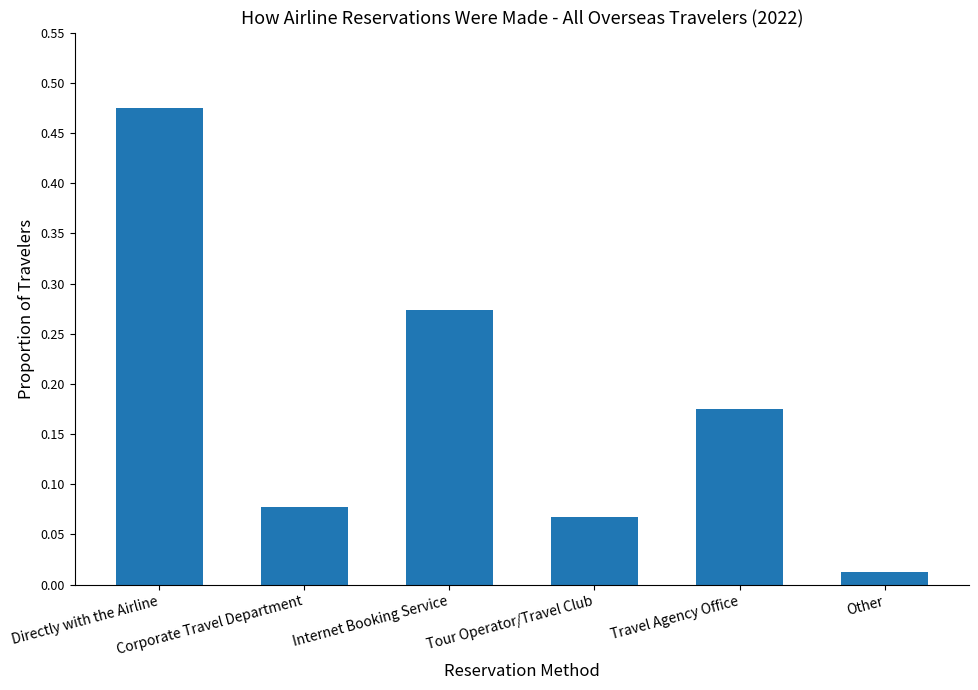

Rank the categories by value from lowest to highest.

Other, Tour Operator/Travel Club, Corporate Travel Department, Travel Agency Office, Internet Booking Service, Directly with the Airline